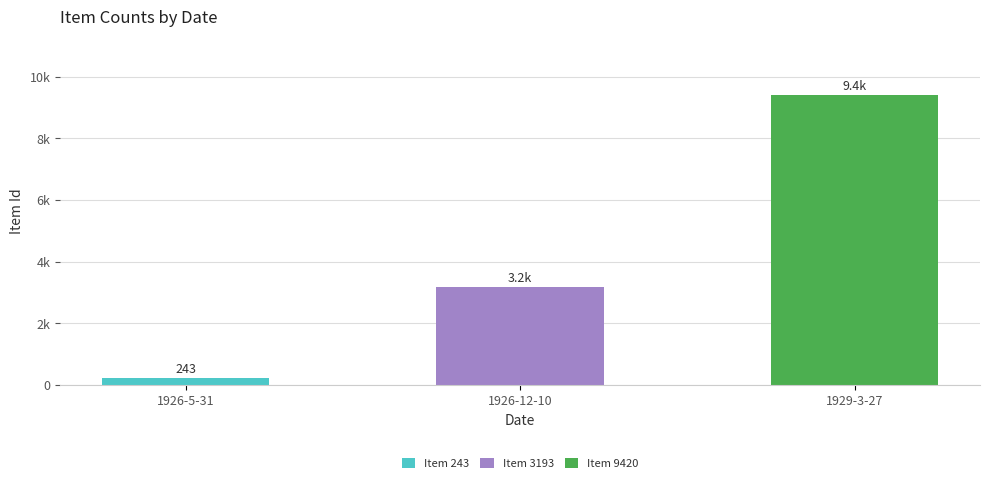

What are all the series names shown in the legend?

Item 243, Item 3193, Item 9420